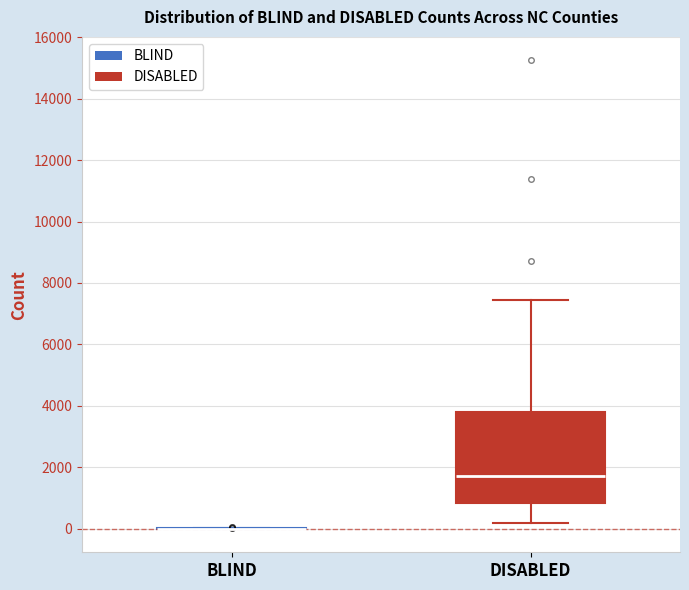

Which box is the tallest, from its lower edge to its upper edge?

DISABLED